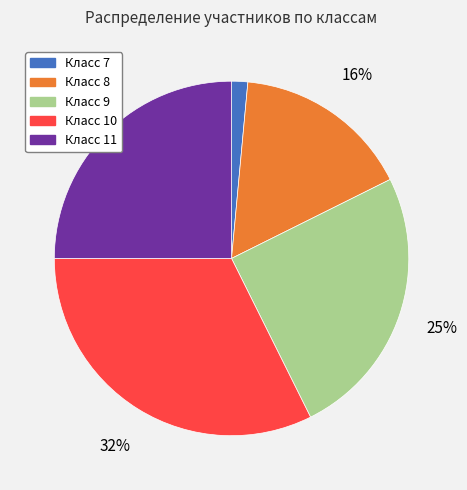

To the nearest percent, what is the average slice percentage?

20%